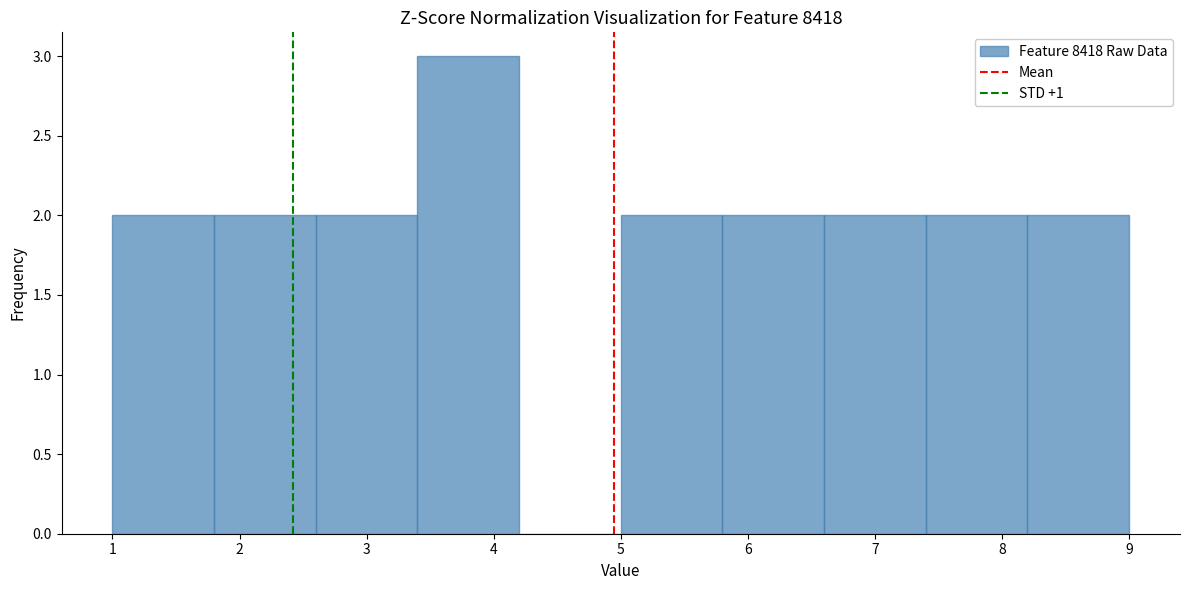

Over which range of the x-axis is the bar tallest?

3.4 to 4.2